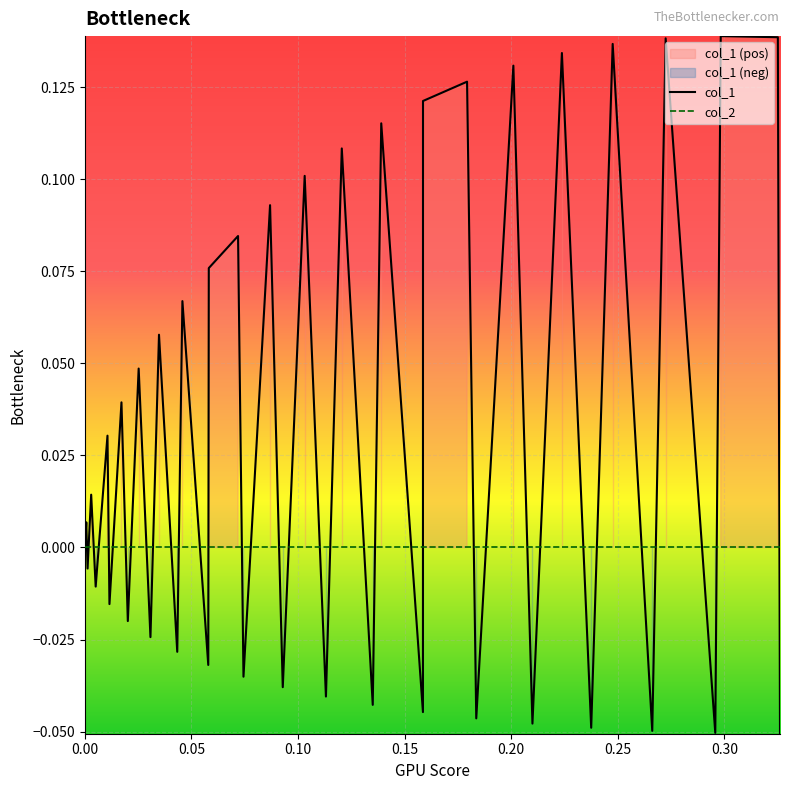

After their last crossing, which series has the higher values: col_1 or col_2?

col_2